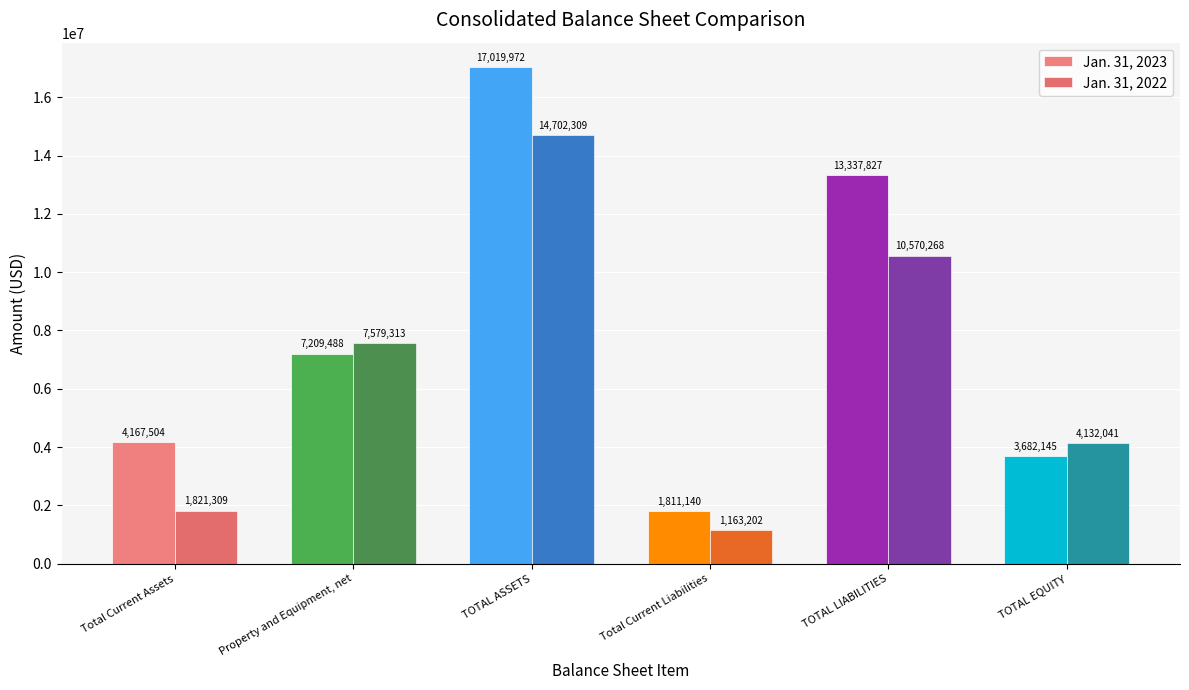

Read the Jan. 31, 2022 value at TOTAL ASSETS.

14702309